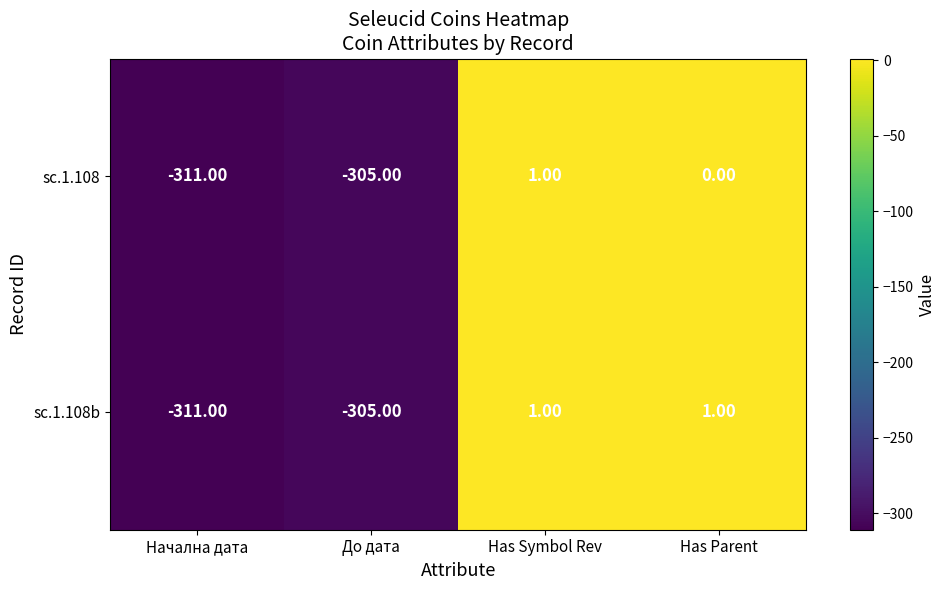

What is the maximum value shown in the chart?

1